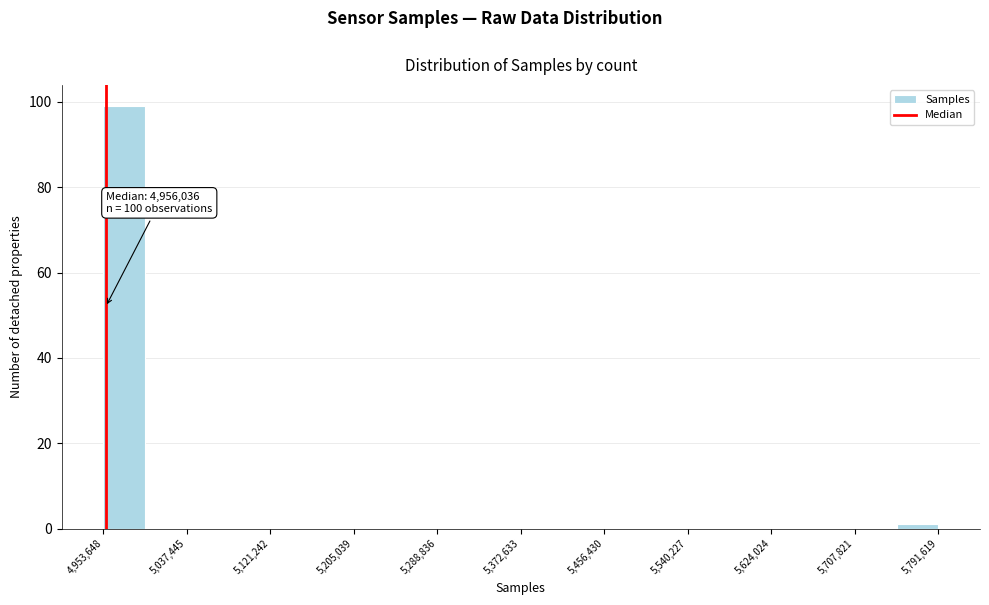

Over which range of the x-axis is the bar tallest?

4950000 to 5000000